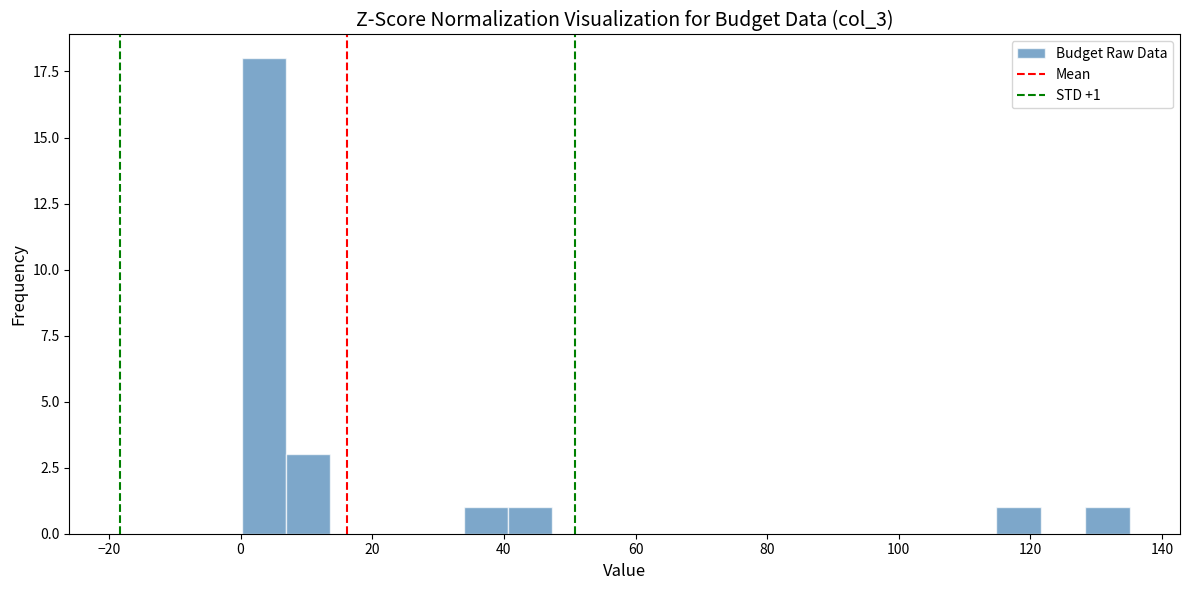

Read against the x-axis, roughly where is the centre of the tallest bar?

4